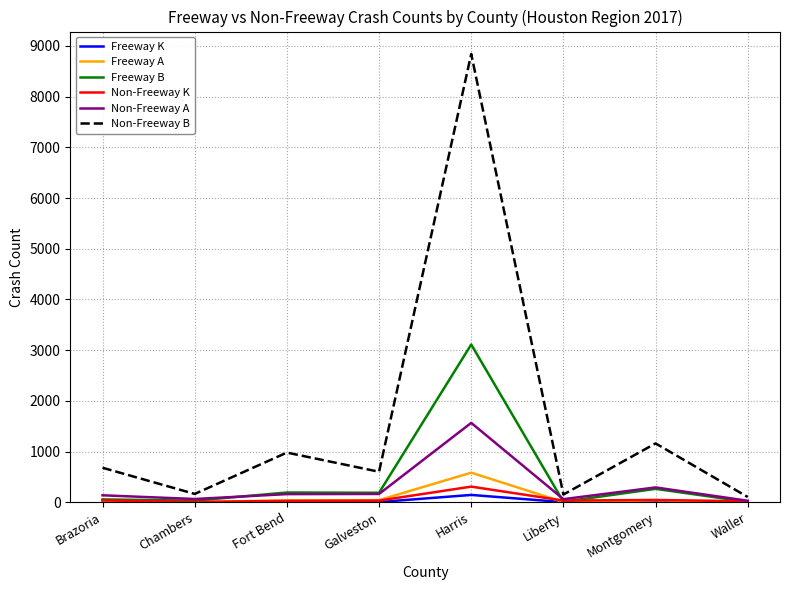

What value does the Non-Freeway A series have at Chambers, to the nearest 100?

100